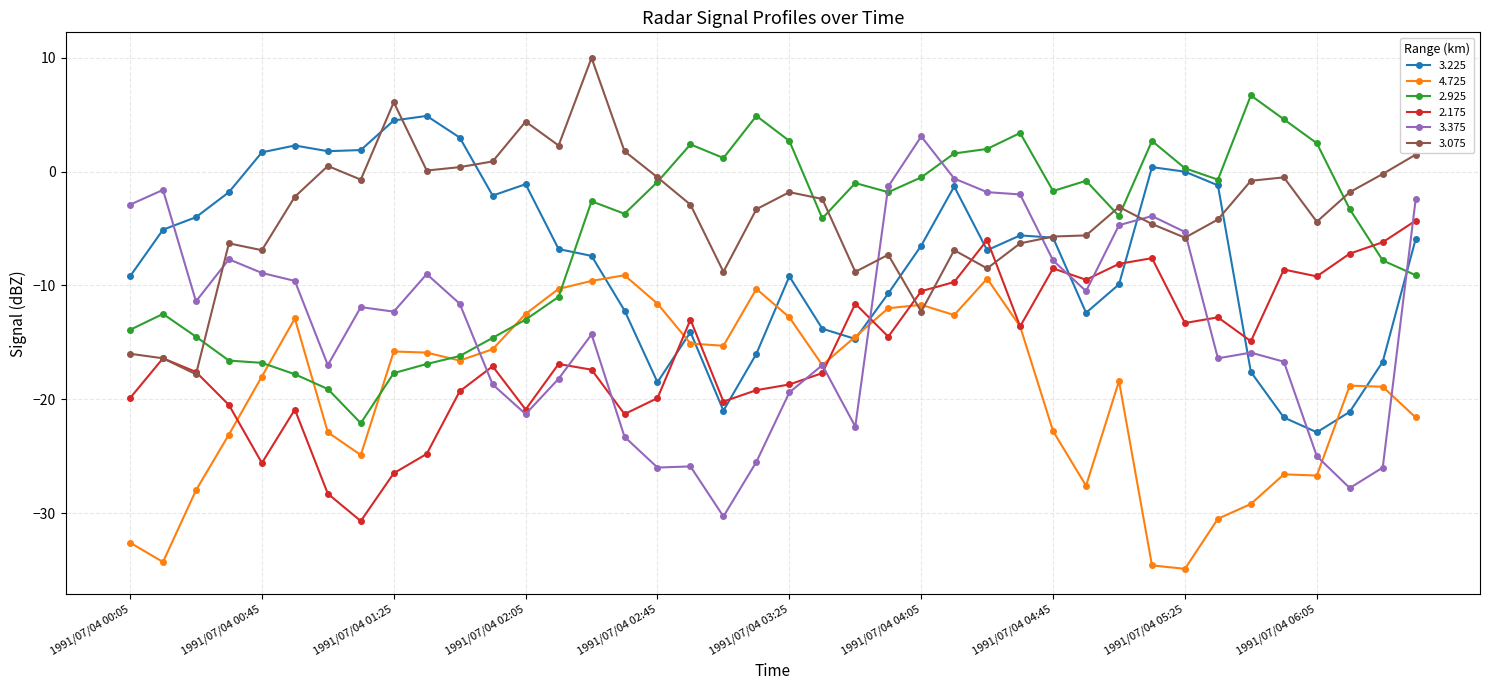

After their last crossing, which series has the higher values: 3.225 or 4.725?

3.225